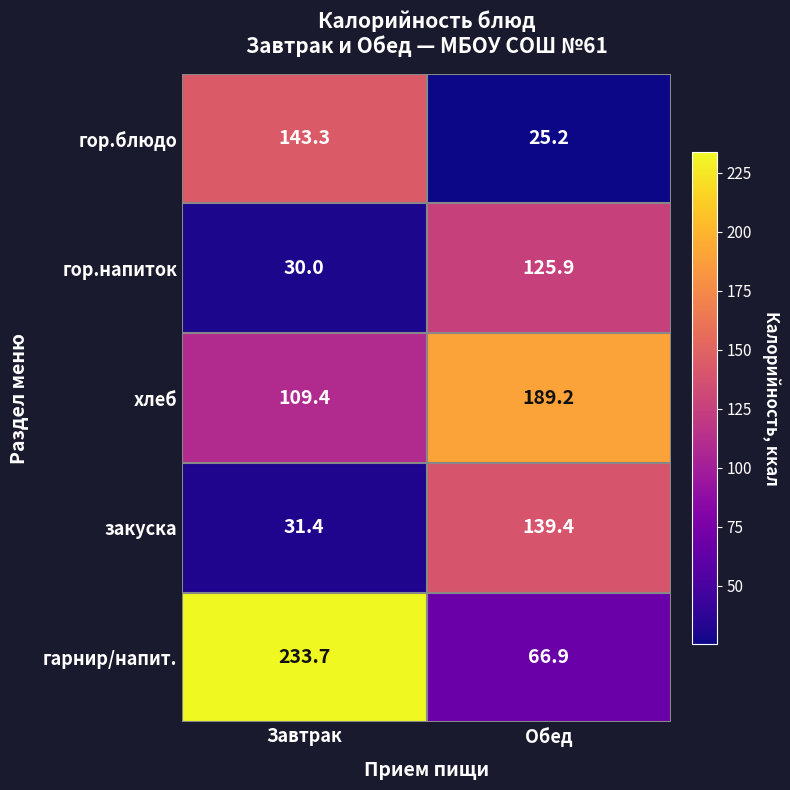

Reading left to right, transcribe all the data shown in this chart.

гор.блюдо: 143.3	25.2
гор.напиток: 30.0	125.9
хлеб: 109.4	189.2
закуска: 31.4	139.4
гарнир/напит.: 233.7	66.9